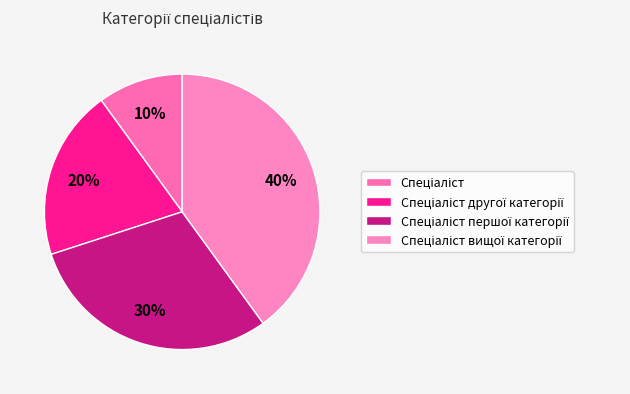

What percentage is NOT represented by Спеціаліст першої категорії?

70.0%